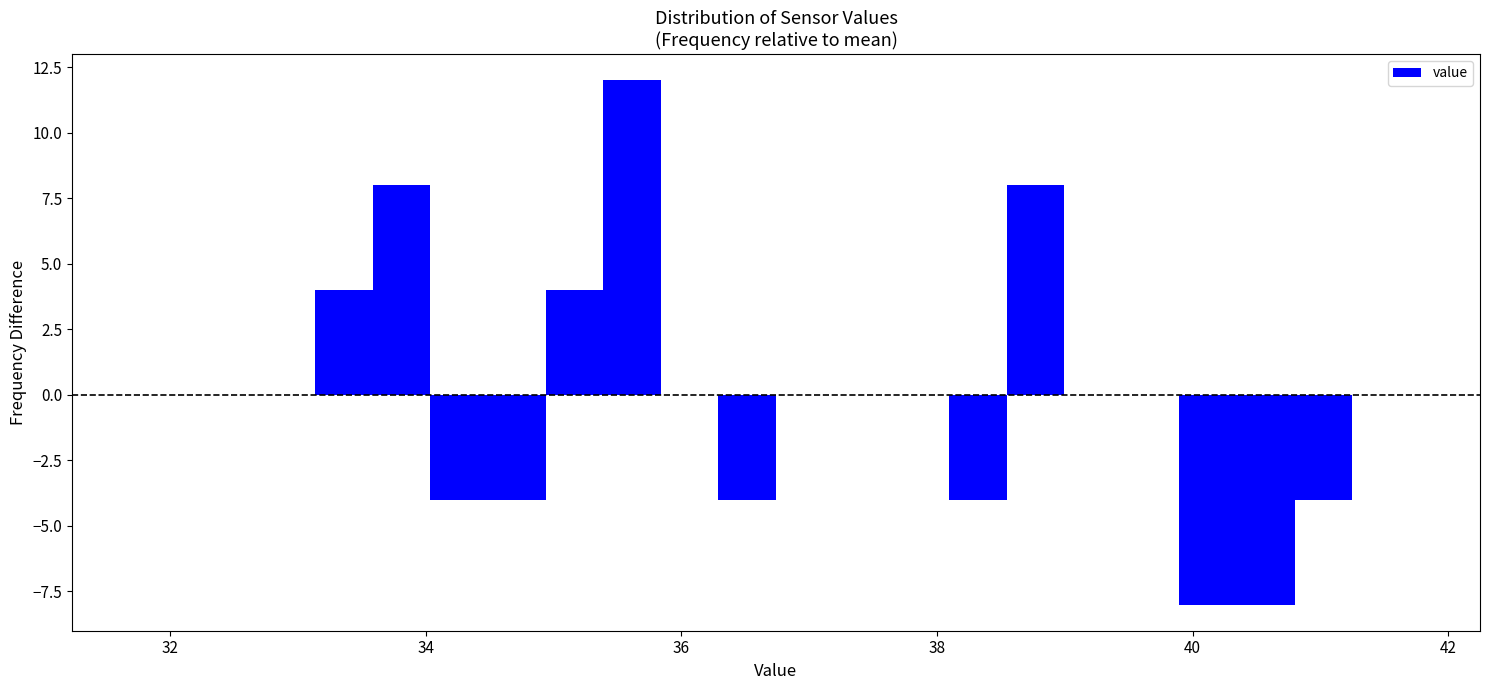

Around what value on the x-axis is the tallest bar? Give the approximate position of its centre, as read against the axis.

35.6